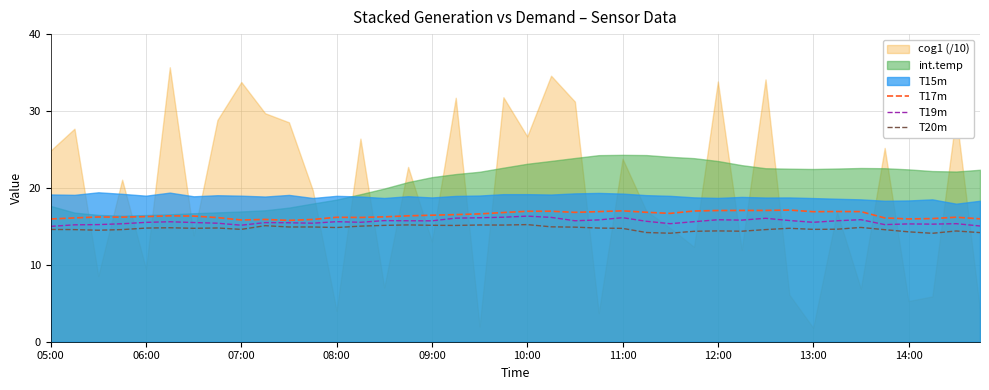

True or false: T20m and T17m cross at least once.

False